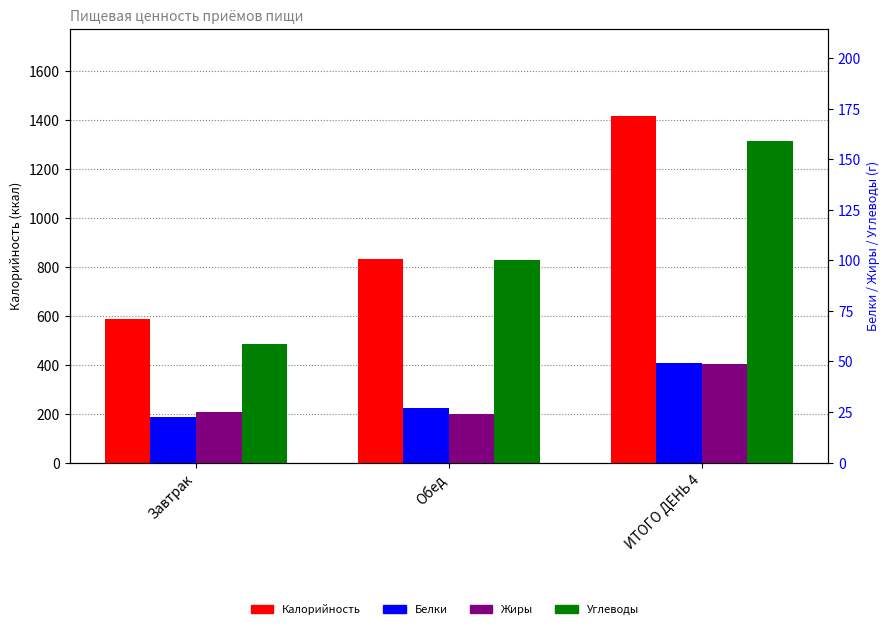

How many categories are shown in the chart?

3